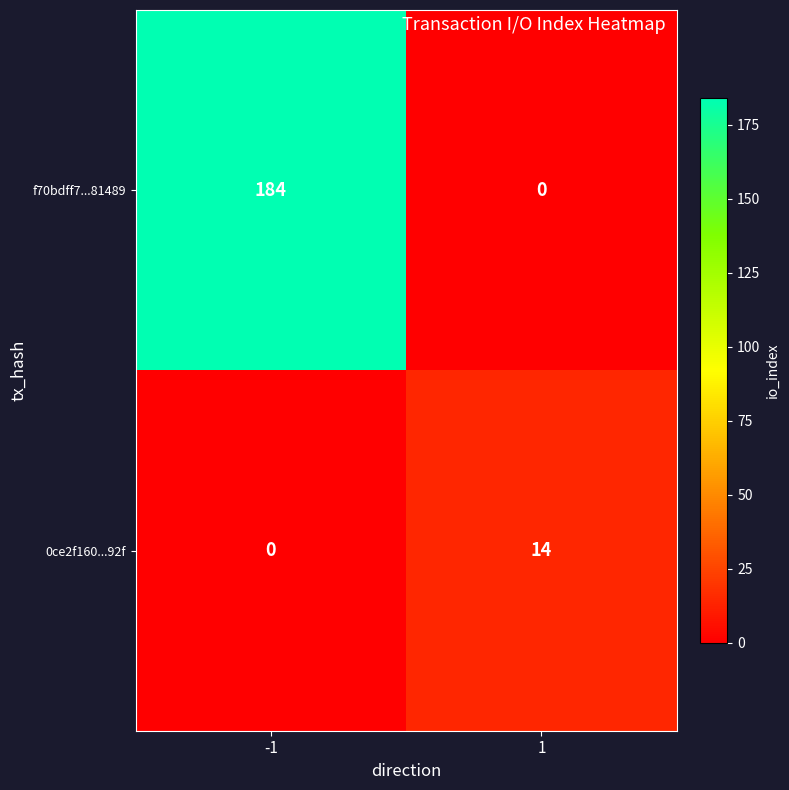

Which series has the largest total across all categories?

f70bdff7...81489